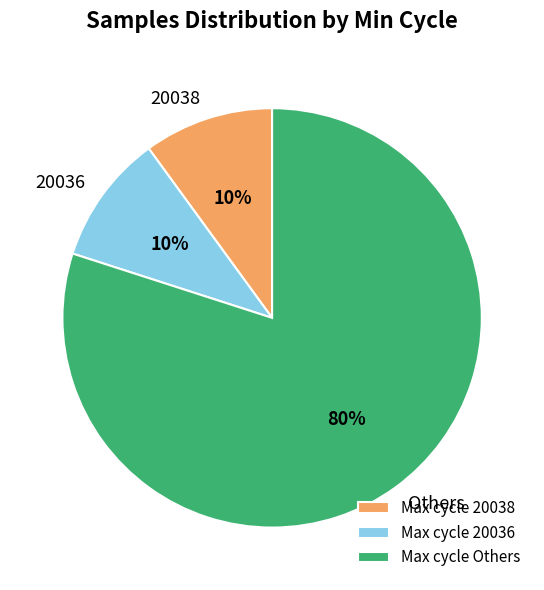

Is the sum of 20038 and 20036 greater than half?

No